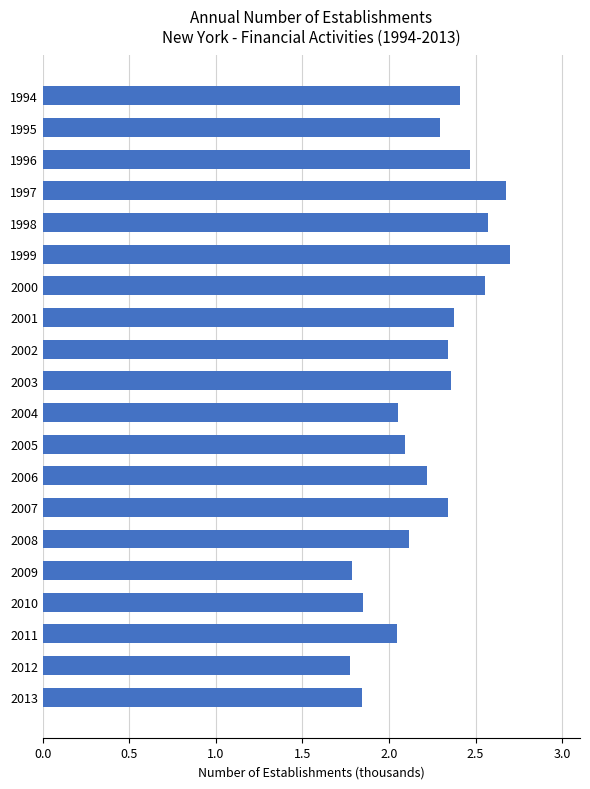

What is the greatest value displayed?

2.7